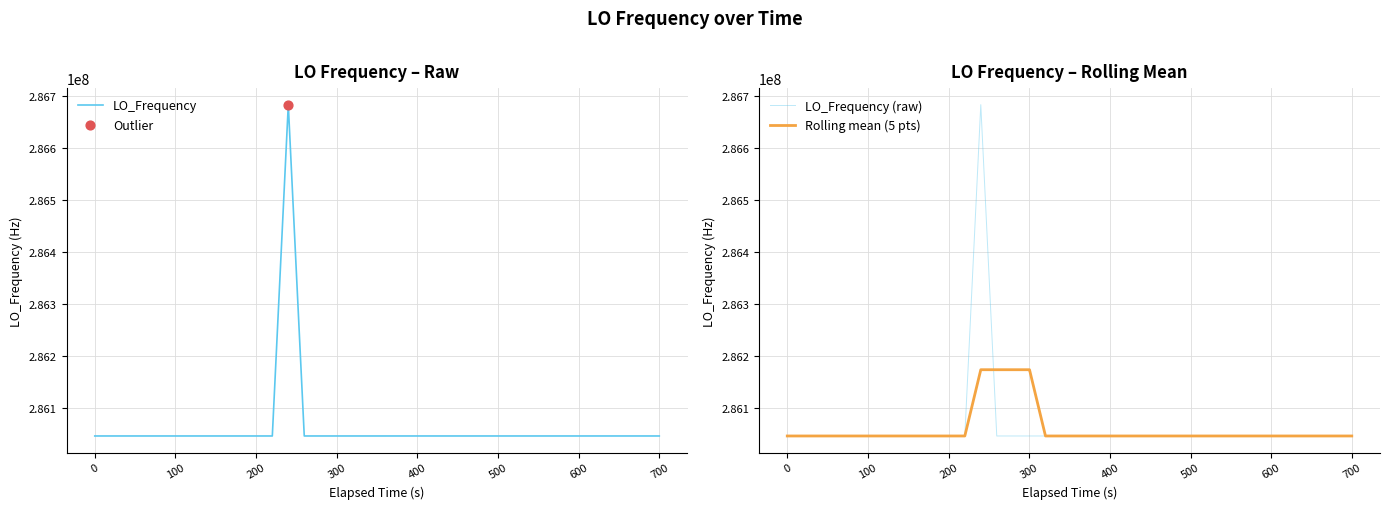

Which series reaches the maximum Y coordinate?

LO_Frequency